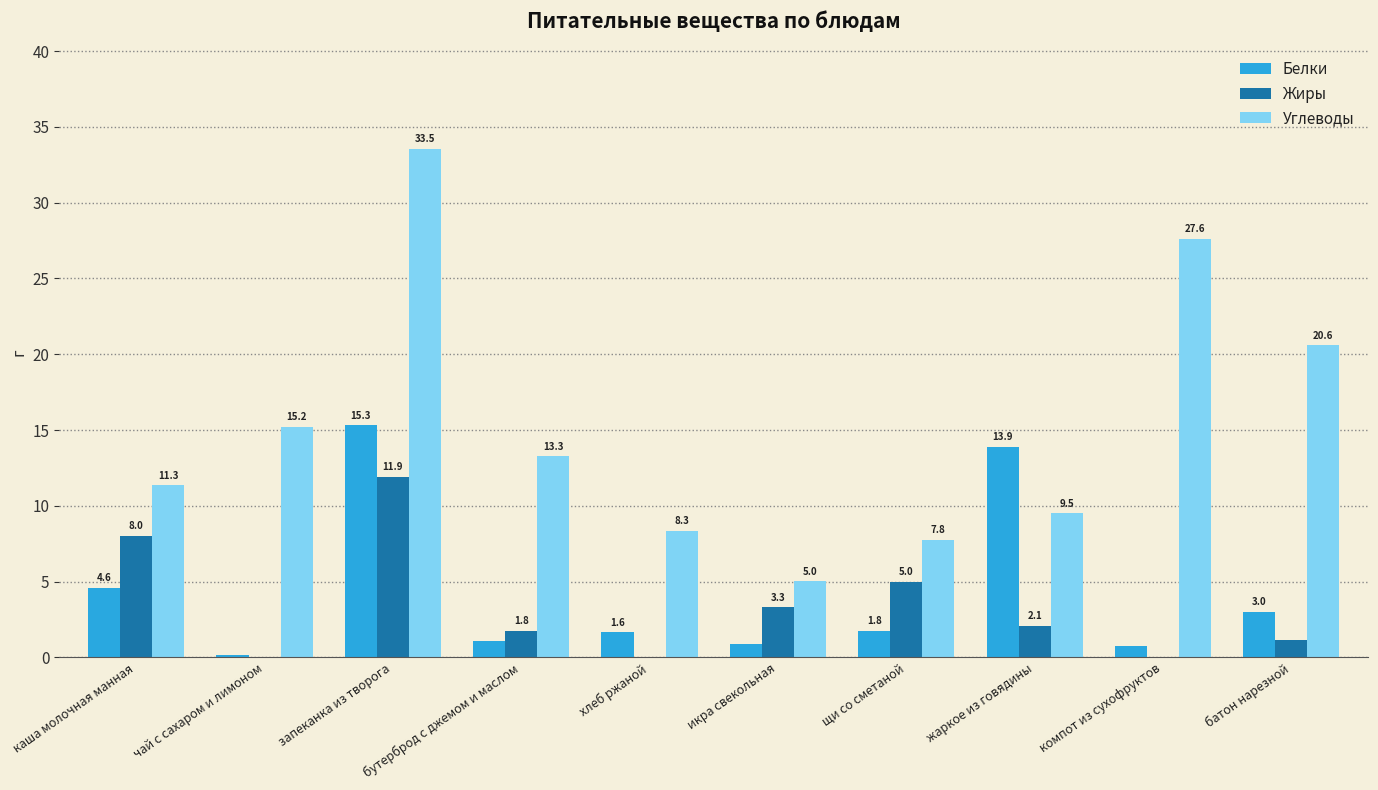

The Белки series shows 1.8 at щи со сметаной. True or false?

True